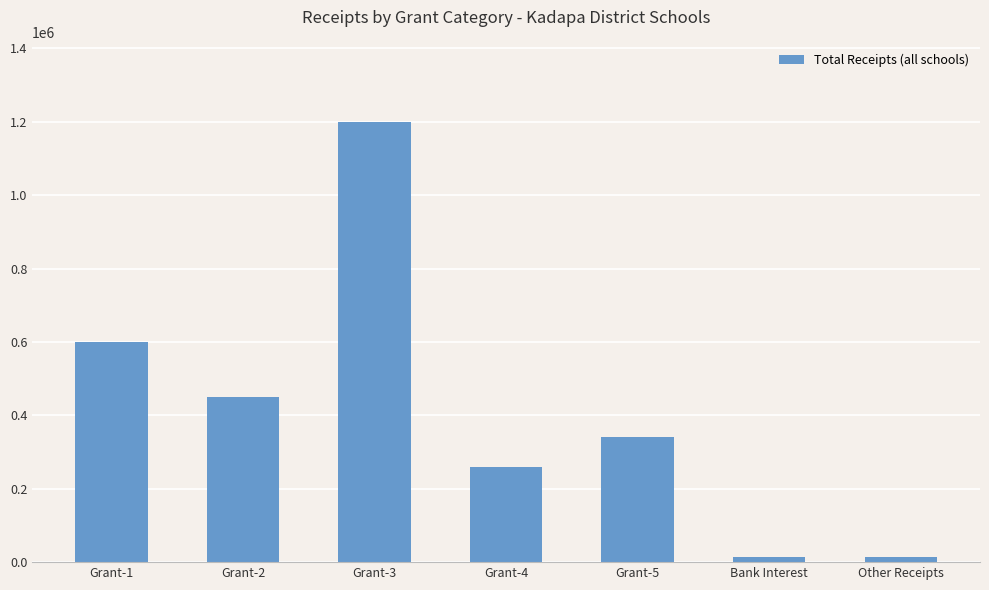

Is it true that the value at Grant-4 is 141060?

False